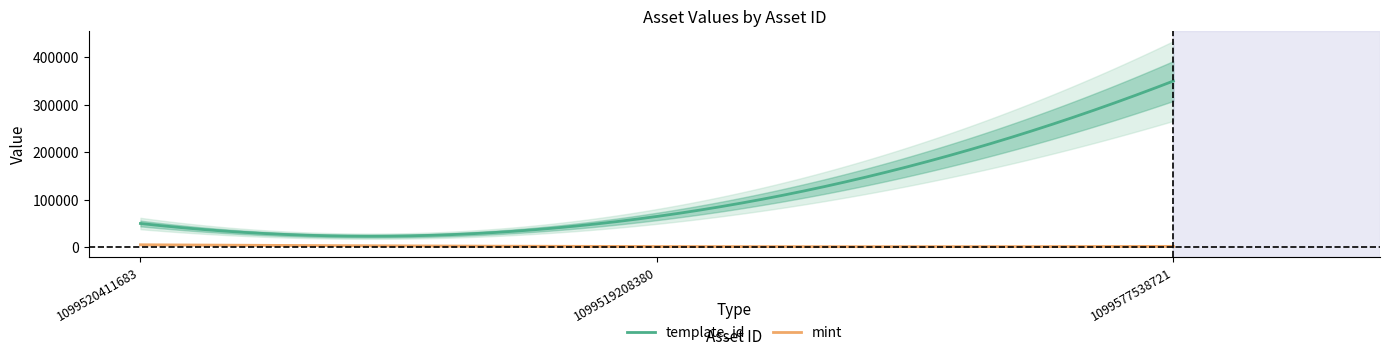

True or false: mint has a value of 5105 at 1099520411683.

True